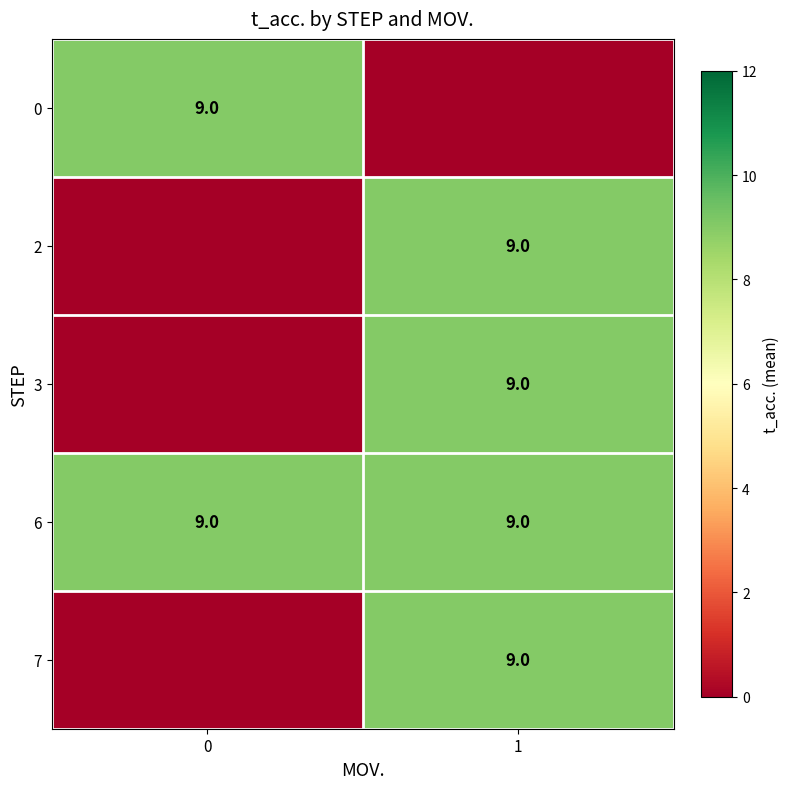

What is the average value of the 6 series?

9